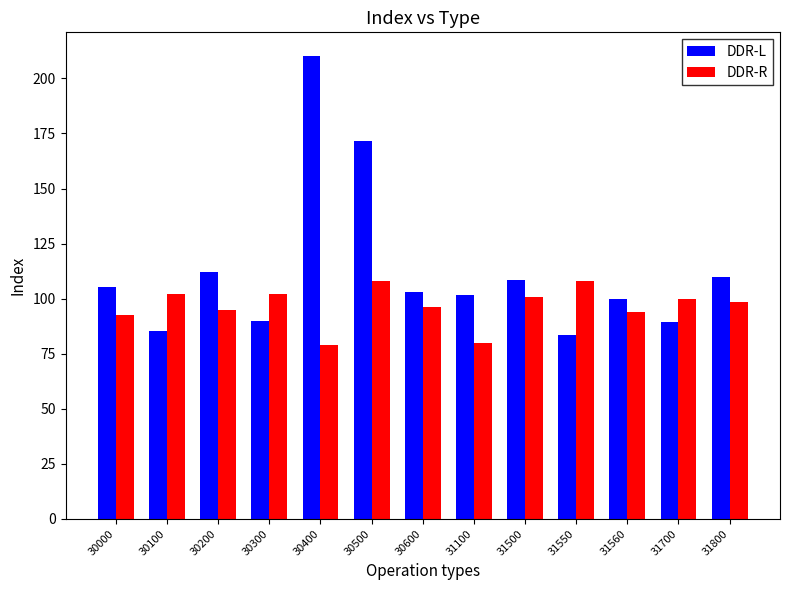

What is the approximate value of DDR-R at 30400?

79.1